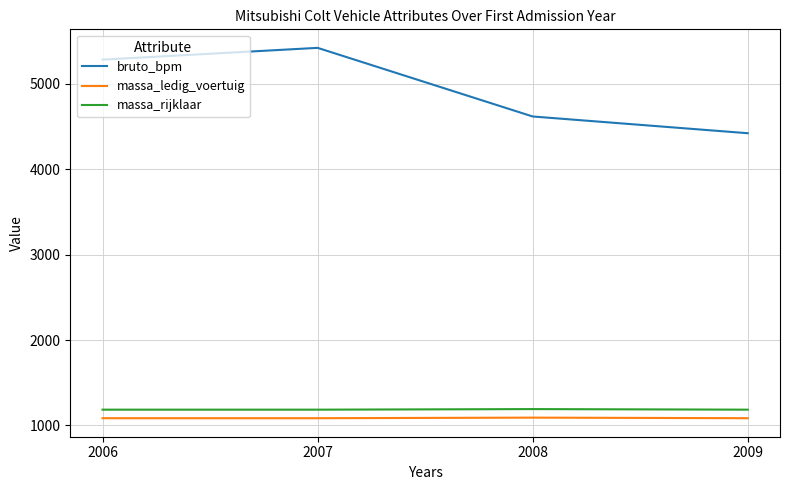

True or false: massa_rijklaar and bruto_bpm intersect in this chart.

False